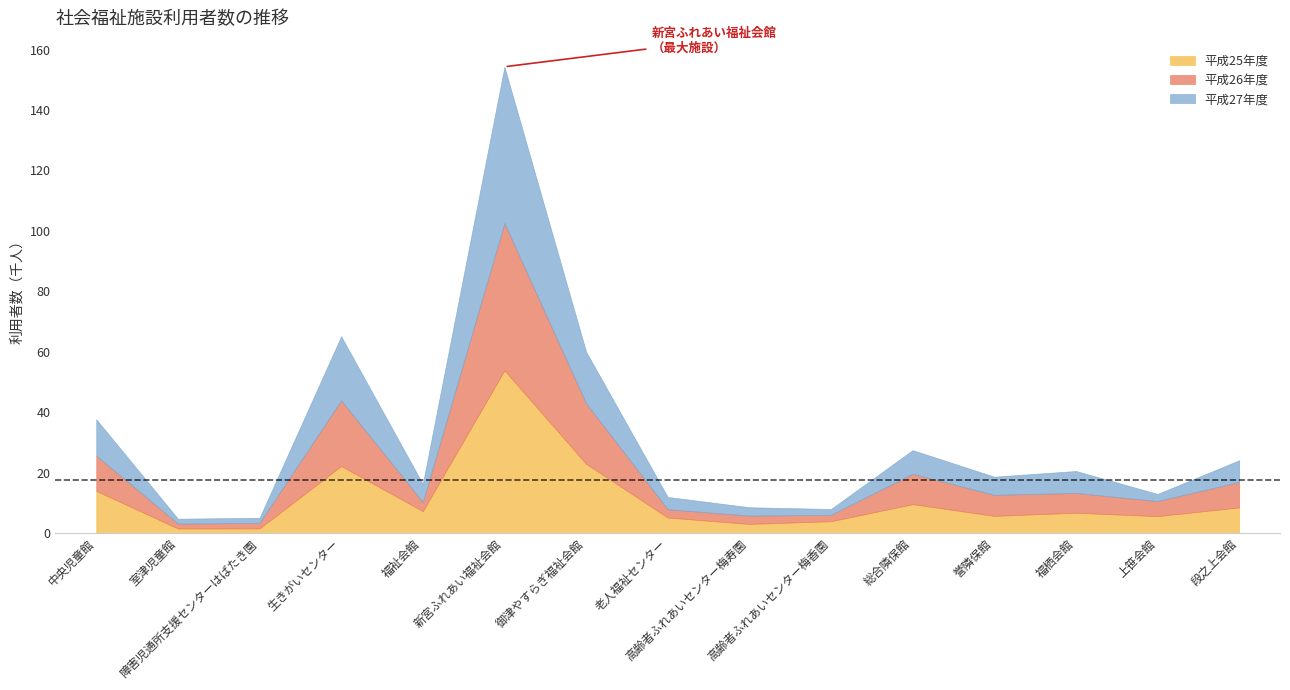

What is the difference between the 平成26年度 values at 新宮ふれあい福祉会館 and 障害児通所支援センターはばたき園?

46878